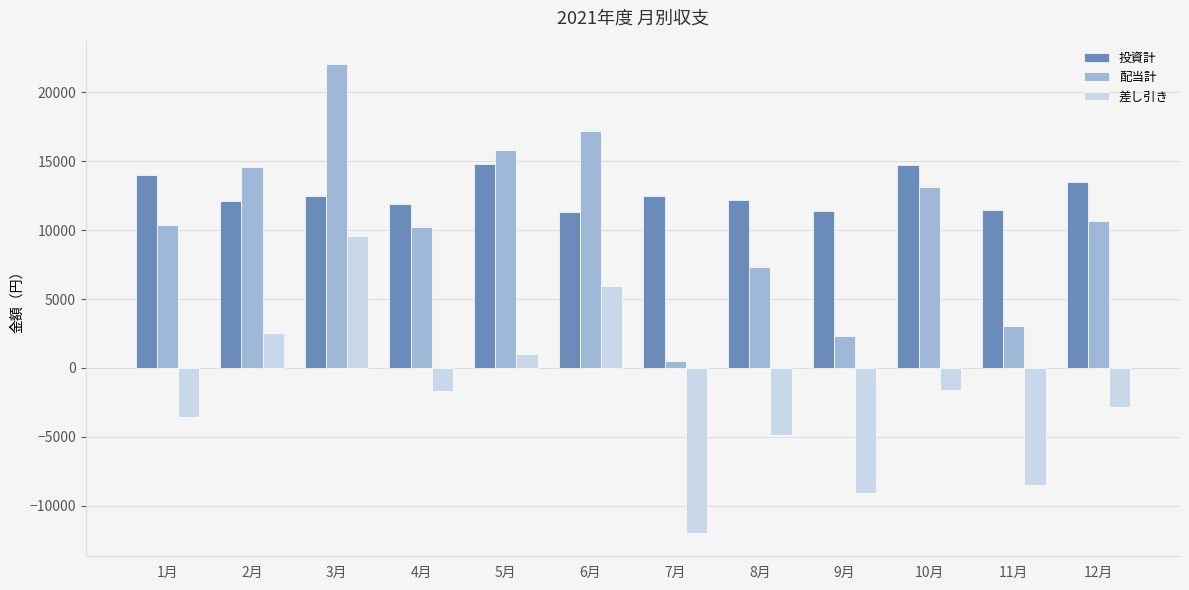

How many values in 差し引き are above zero?

4